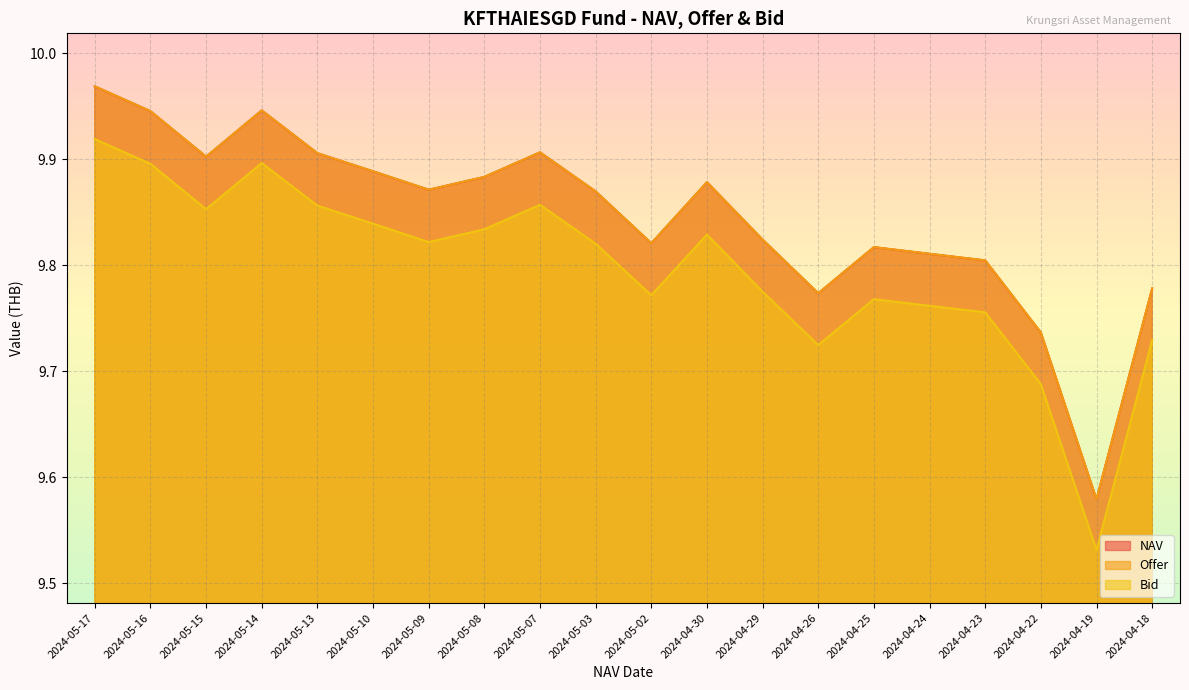

At which category does Bid reach its first local valley?

2024-05-15